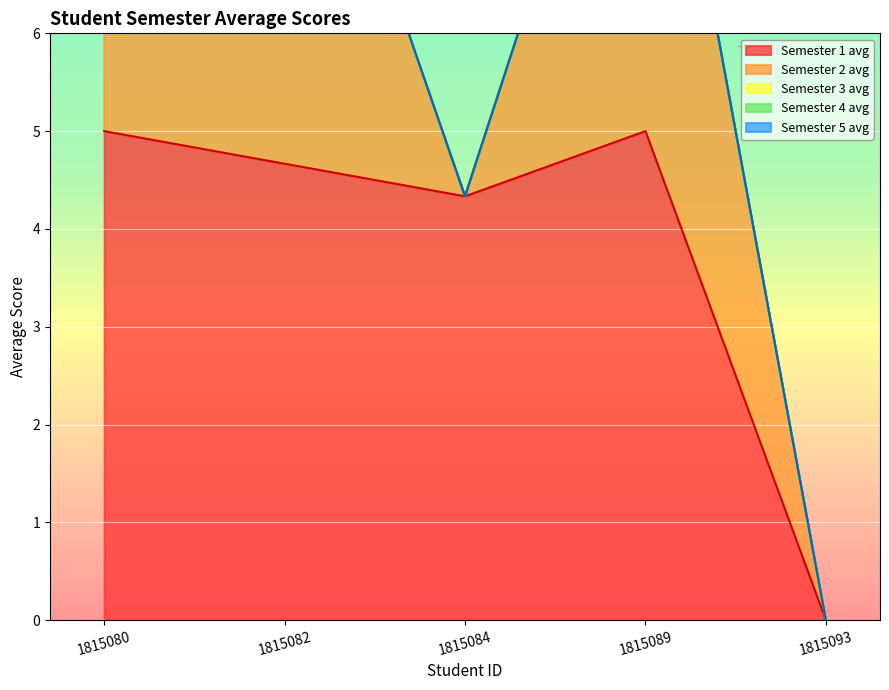

Where is the first local minimum for Semester 2 avg?

1815084